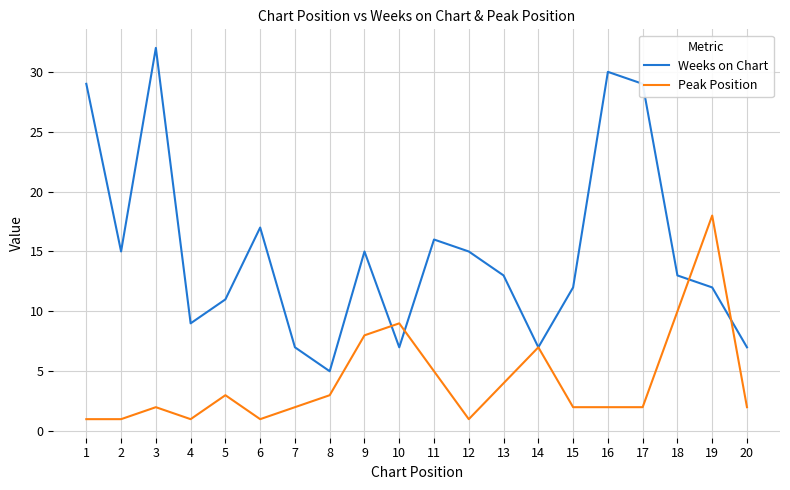

How many distinct data groups are displayed?

2